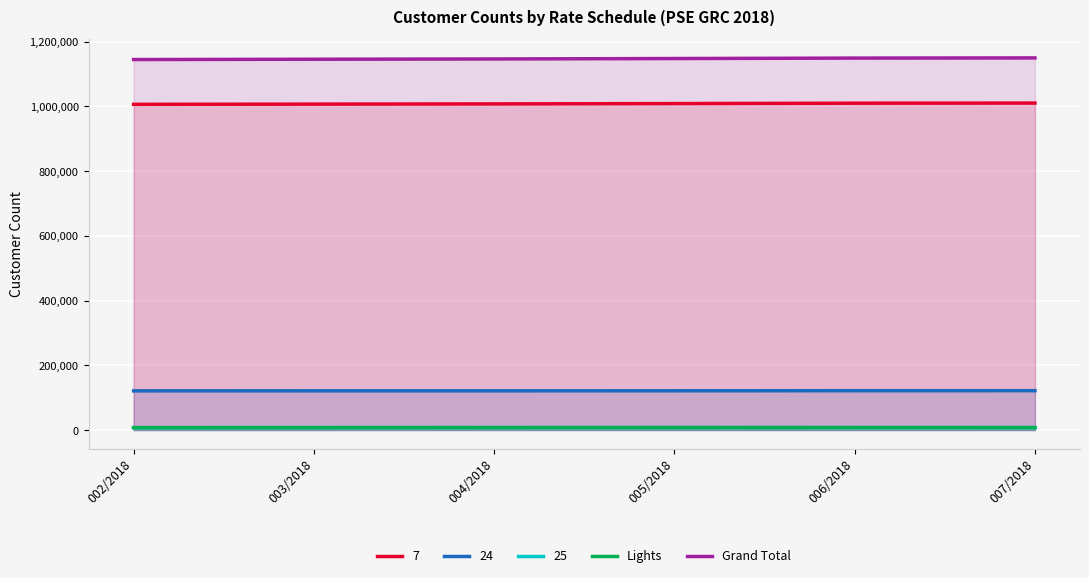

Read the Lights value at 005/2018, to the nearest 10.

7800